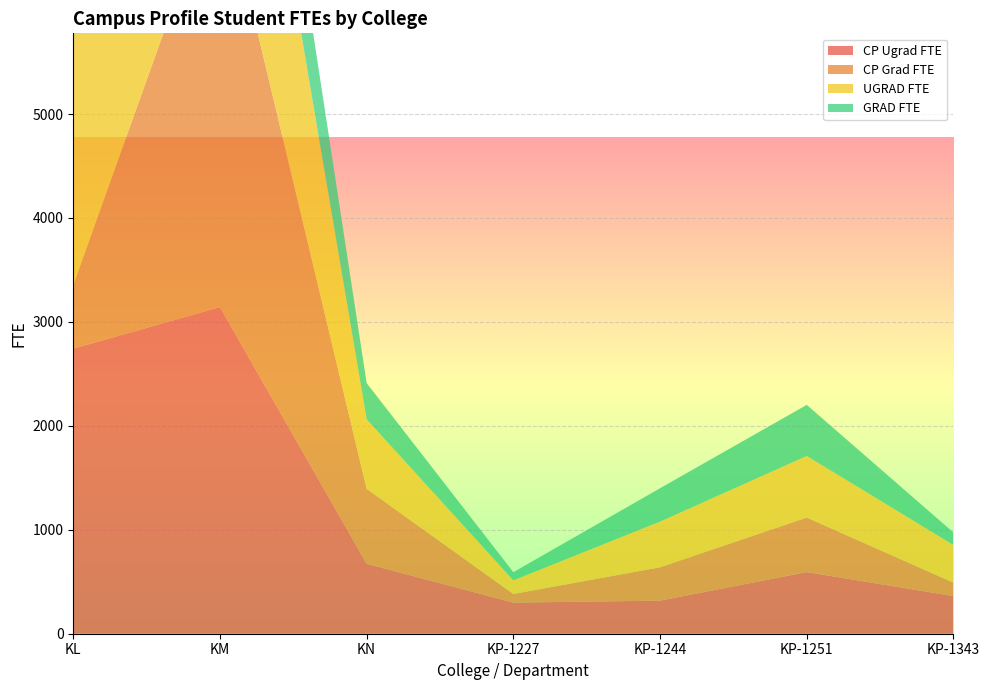

Reading left to right, transcribe all the data shown in this chart.

CP Ugrad FTE: KL=2742.7	KM=3142.3	KN=673.0	KP-1227=299.3	KP-1244=318.3	KP-1251=593.0	KP-1343=362.3
CP Grad FTE: KL=613.3	KM=4153.3	KN=720.7	KP-1227=83.0	KP-1244=321.0	KP-1251=524.3	KP-1343=129.0
UGRAD FTE: KL=2710.7	KM=3087.3	KN=669.0	KP-1227=131.0	KP-1244=439.3	KP-1251=593.0	KP-1343=362.3
GRAD FTE: KL=542.7	KM=1255.0	KN=348.7	KP-1227=78.7	KP-1244=321.0	KP-1251=491.3	KP-1343=120.3